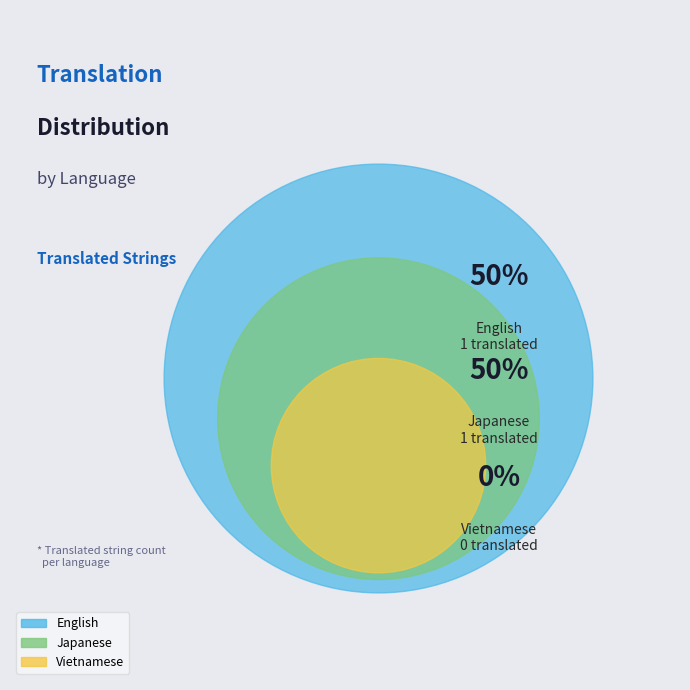

What is the total percentage of English and Vietnamese?

50.0%